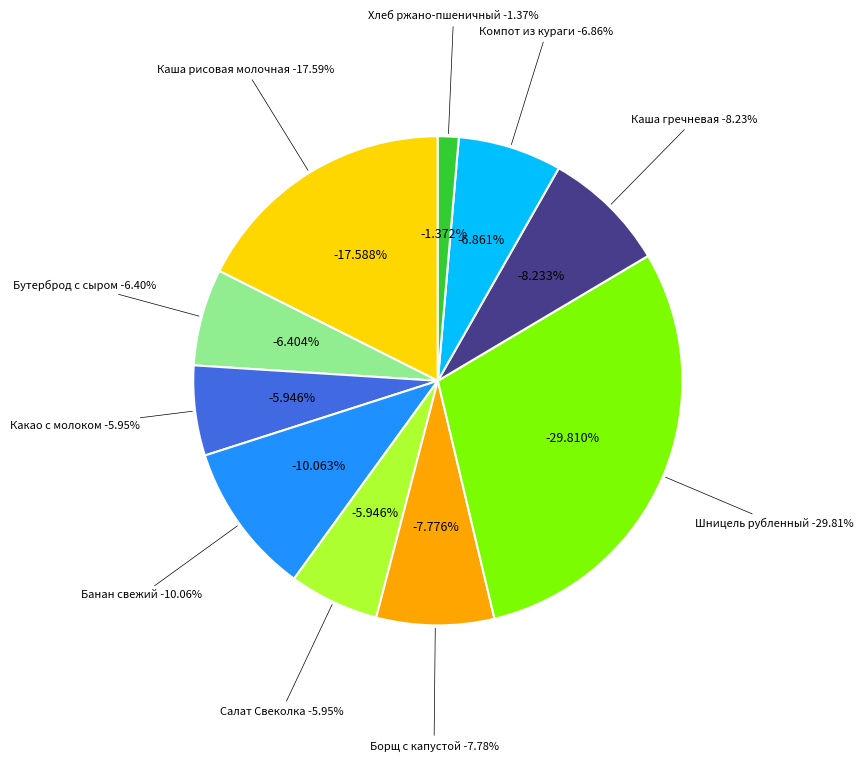

Count the number of slices in the pie.

10